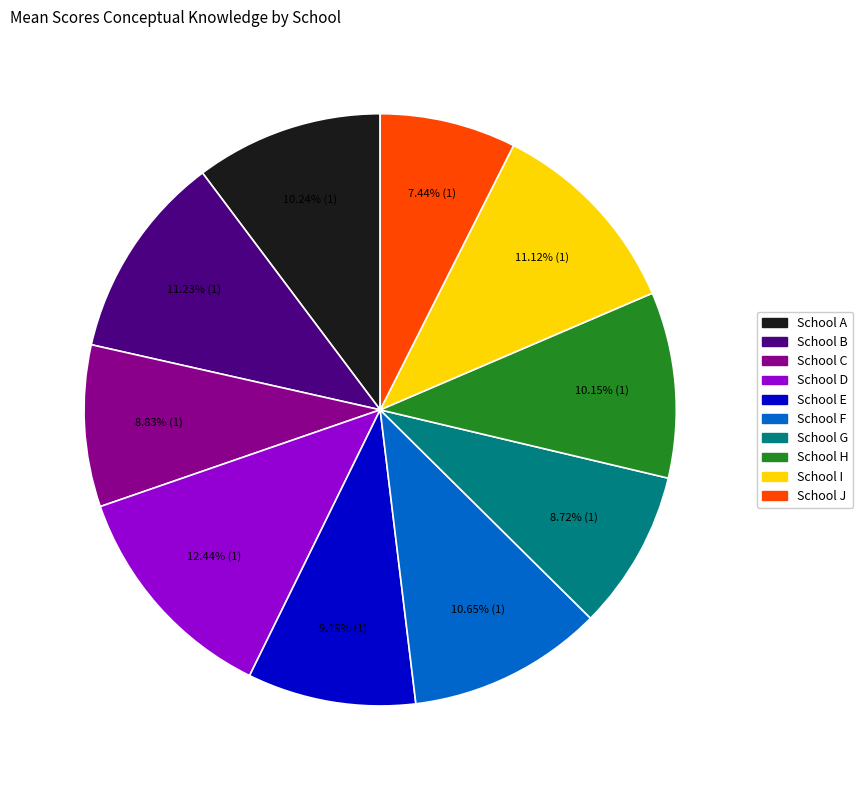

To the nearest percent, what portion does School F represent?

11%